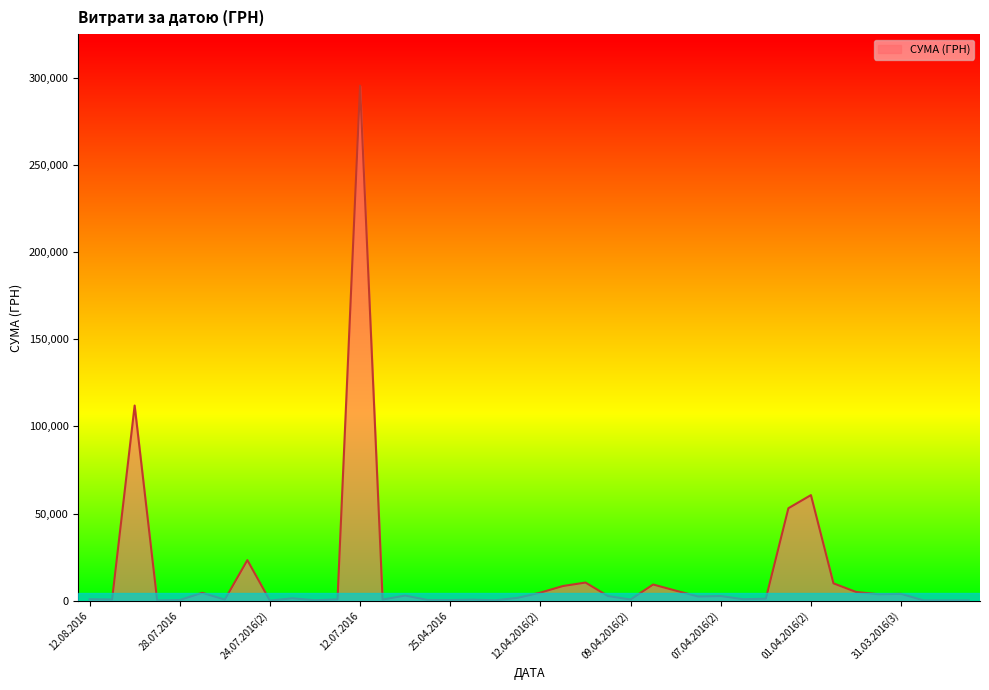

What is the difference between the maximum and minimum values?

295627.4